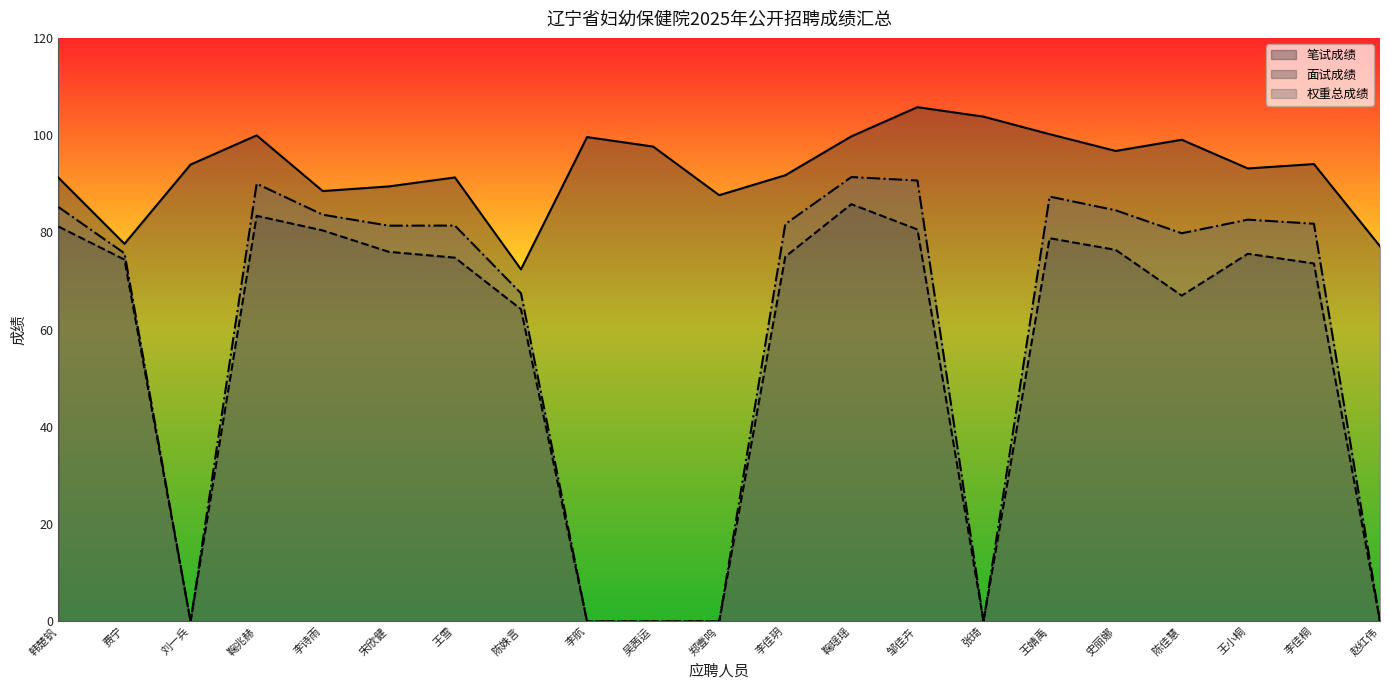

Is the value of 笔试成绩 at 李佳桐 greater than the value of 权重总成绩 at 陈佳慧?

Yes